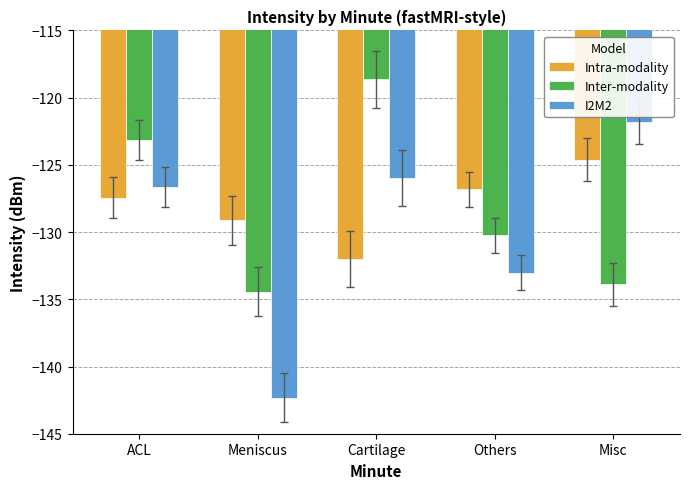

What is the difference between the maximum and minimum values in the I2M2 series?

20.5